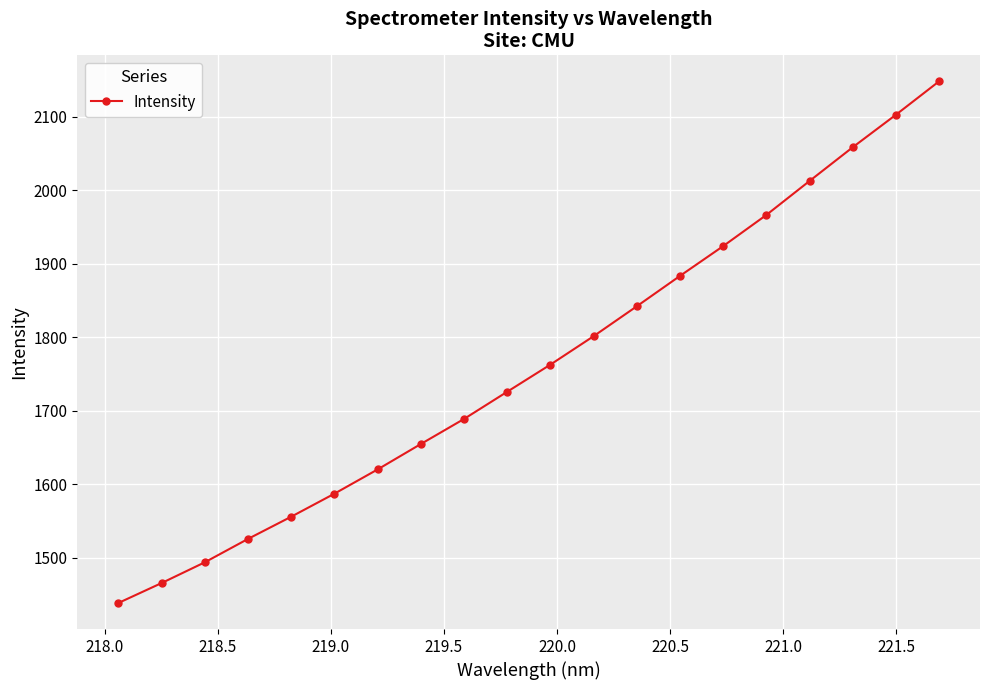

What is the value of the 14th point from the left?

1883.6